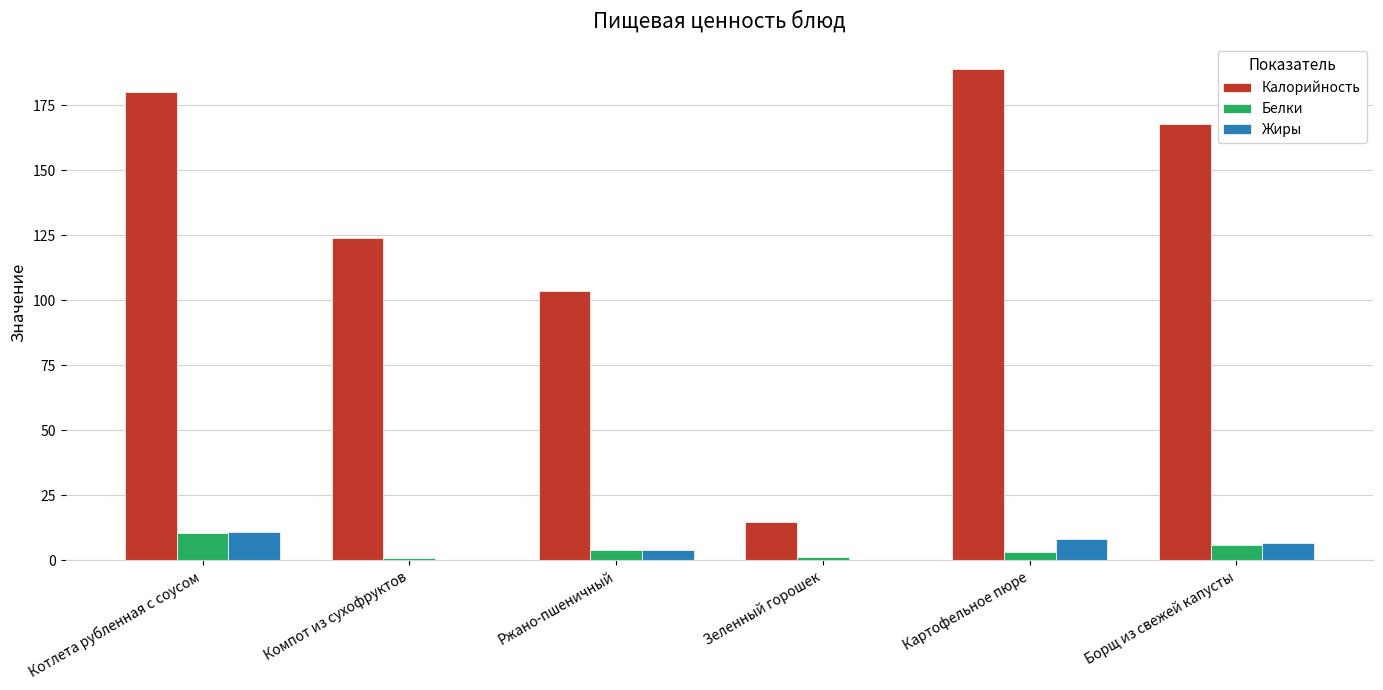

What is the highest value of the Калорийность series?

189.0